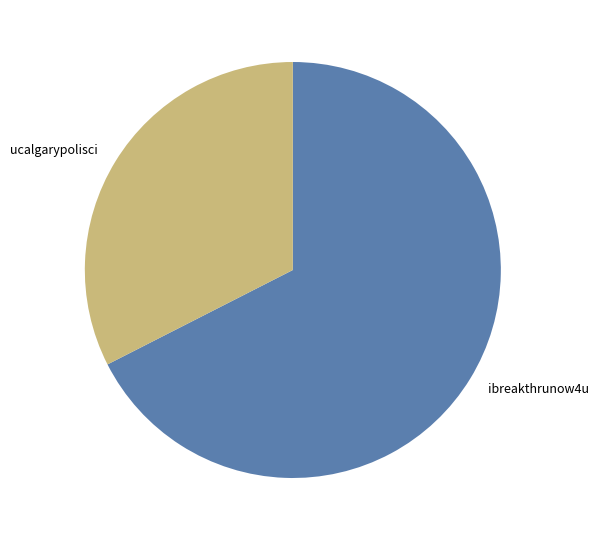

Which category has the biggest portion of the pie?

ibreakthrunow4u